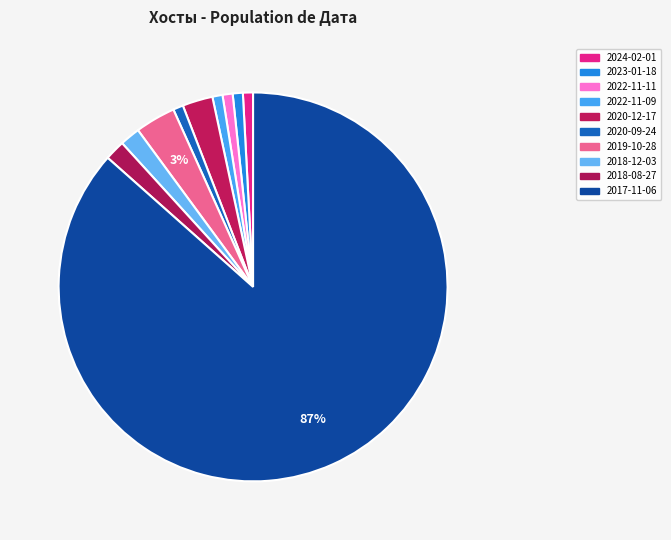

Count the number of slices in the pie.

10